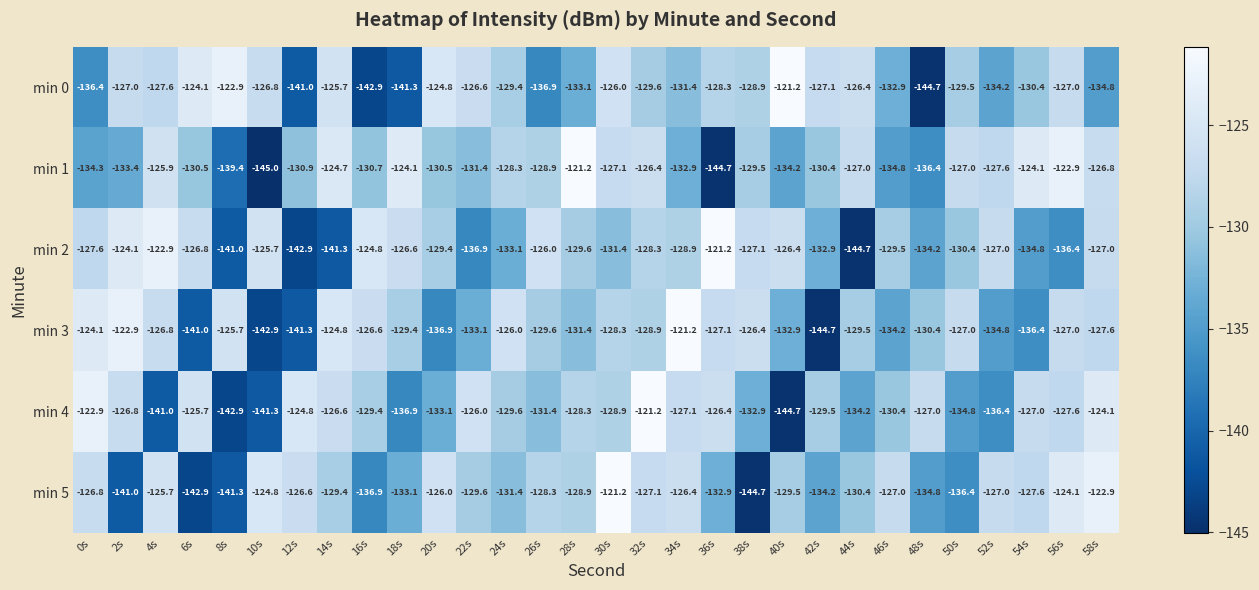

Count the number of data series in this chart.

6